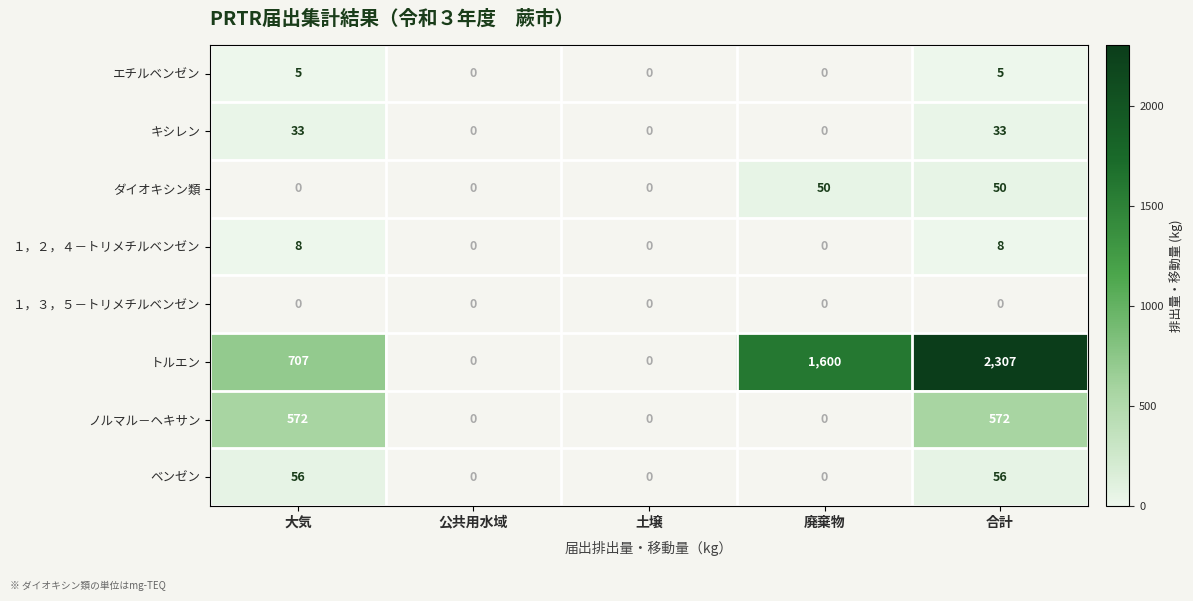

The value of ノルマル－ヘキサン at 合計 is 572. True or false?

True